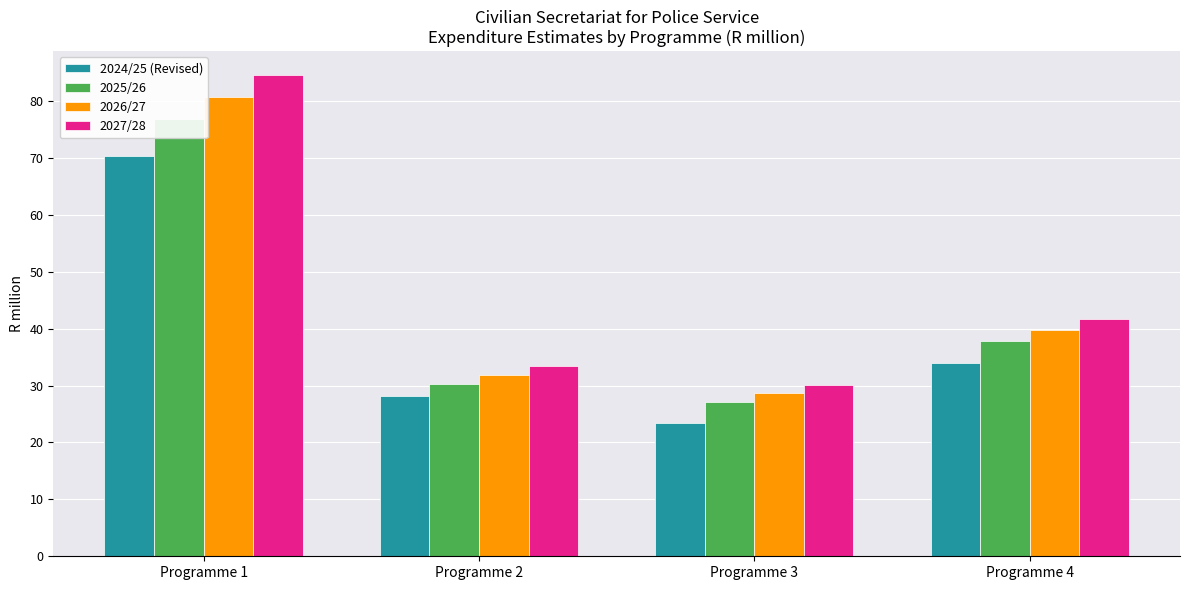

True or false: 2027/28 has a value of 84.5 at Programme 1.

True